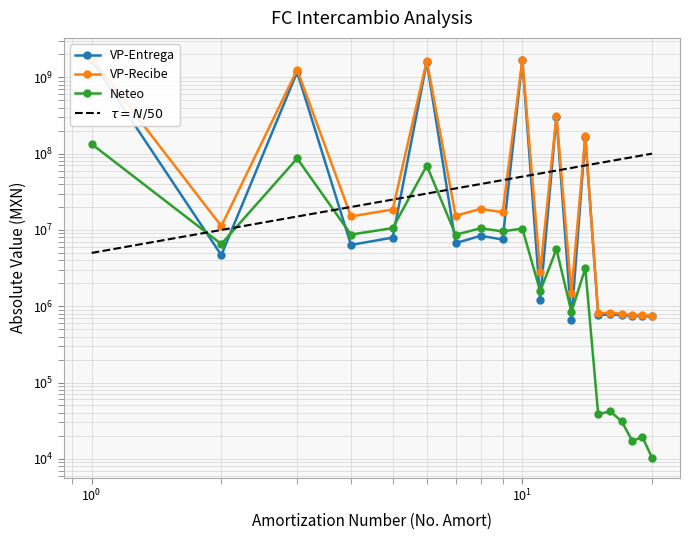

At how many categories does at least one series exceed 192422224?

5